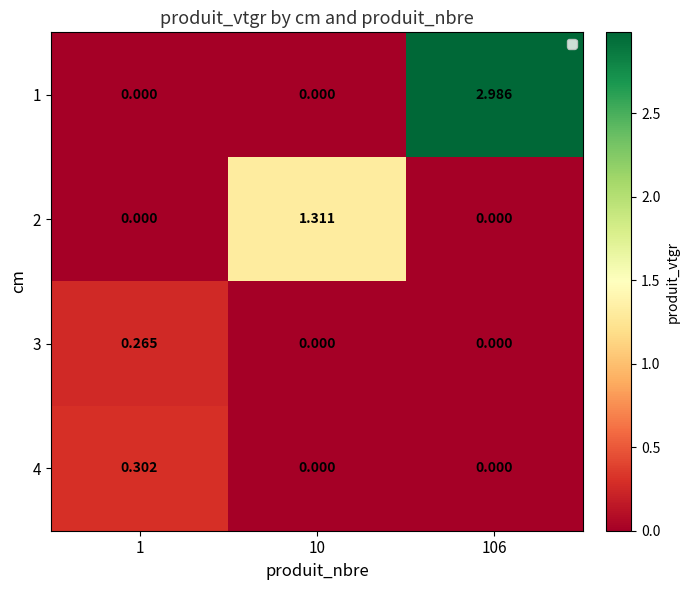

Is the value of 3 at 1 greater than the value of 1 at 106?

No